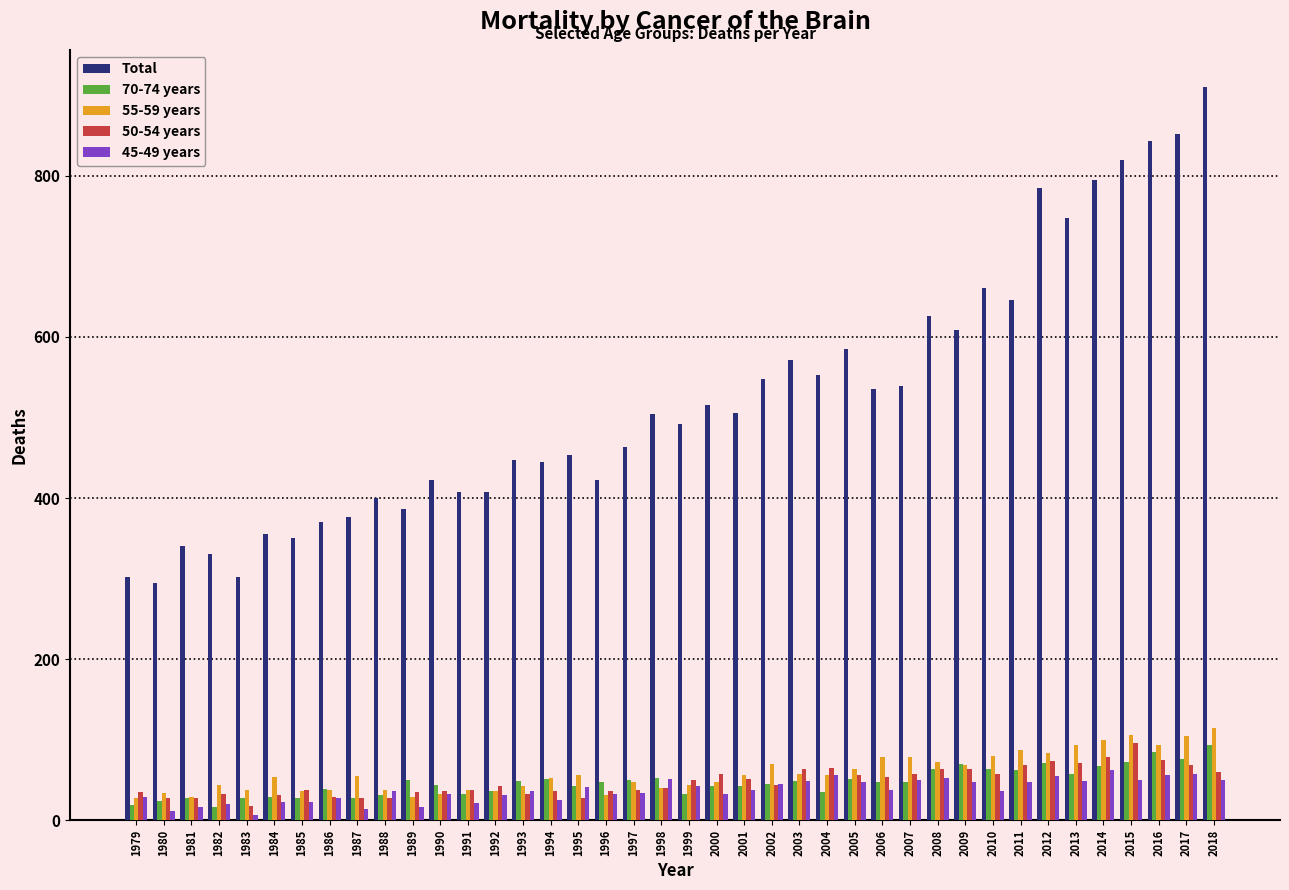

How many data points in 50-54 years are less than 44?

20